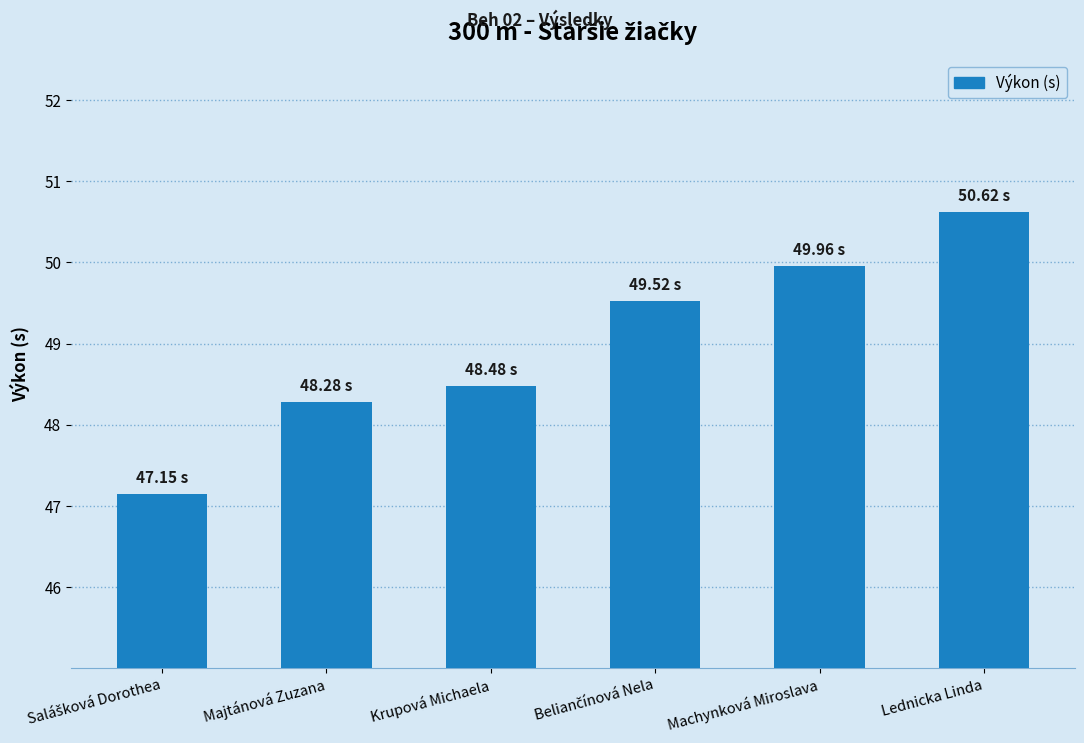

What is the greatest value displayed?

50.6